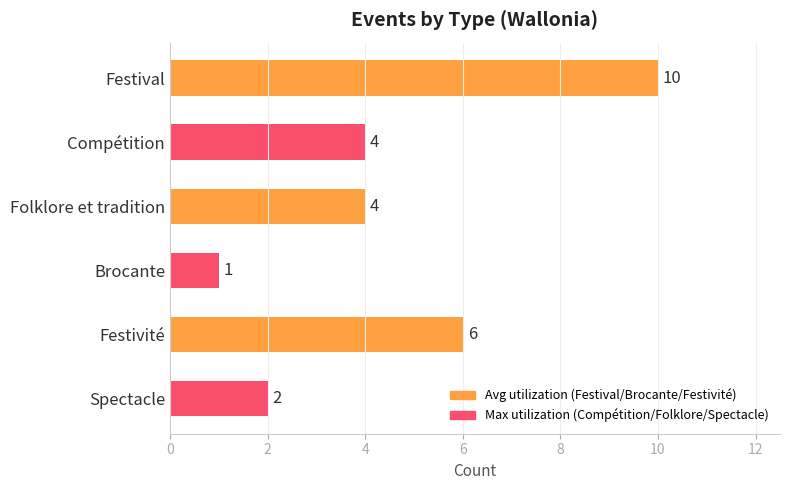

Reading bottom to top, extract all data points from this chart.

Spectacle=2	Festivité=6	Brocante=1	Folklore et tradition=4	Compétition=4	Festival=10